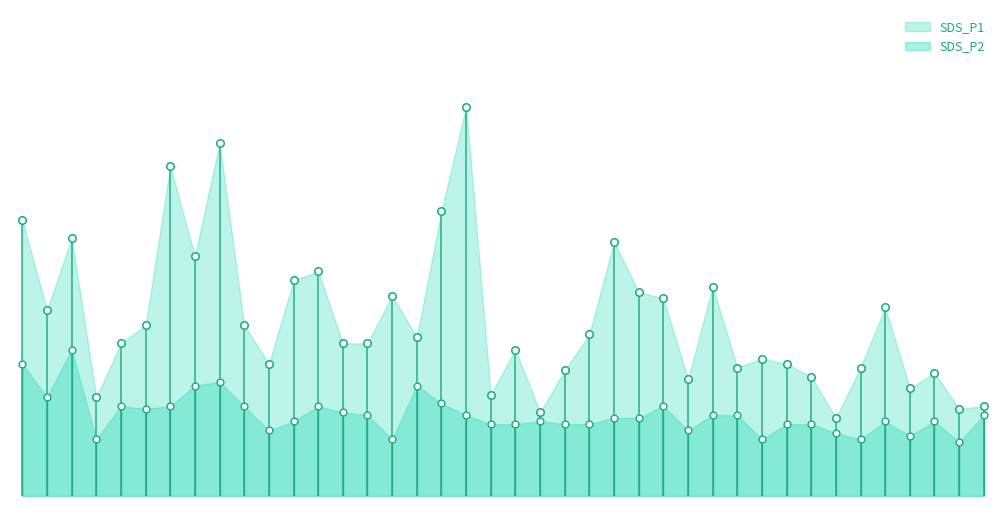

What are all the series names shown in the legend?

SDS_P1, SDS_P2